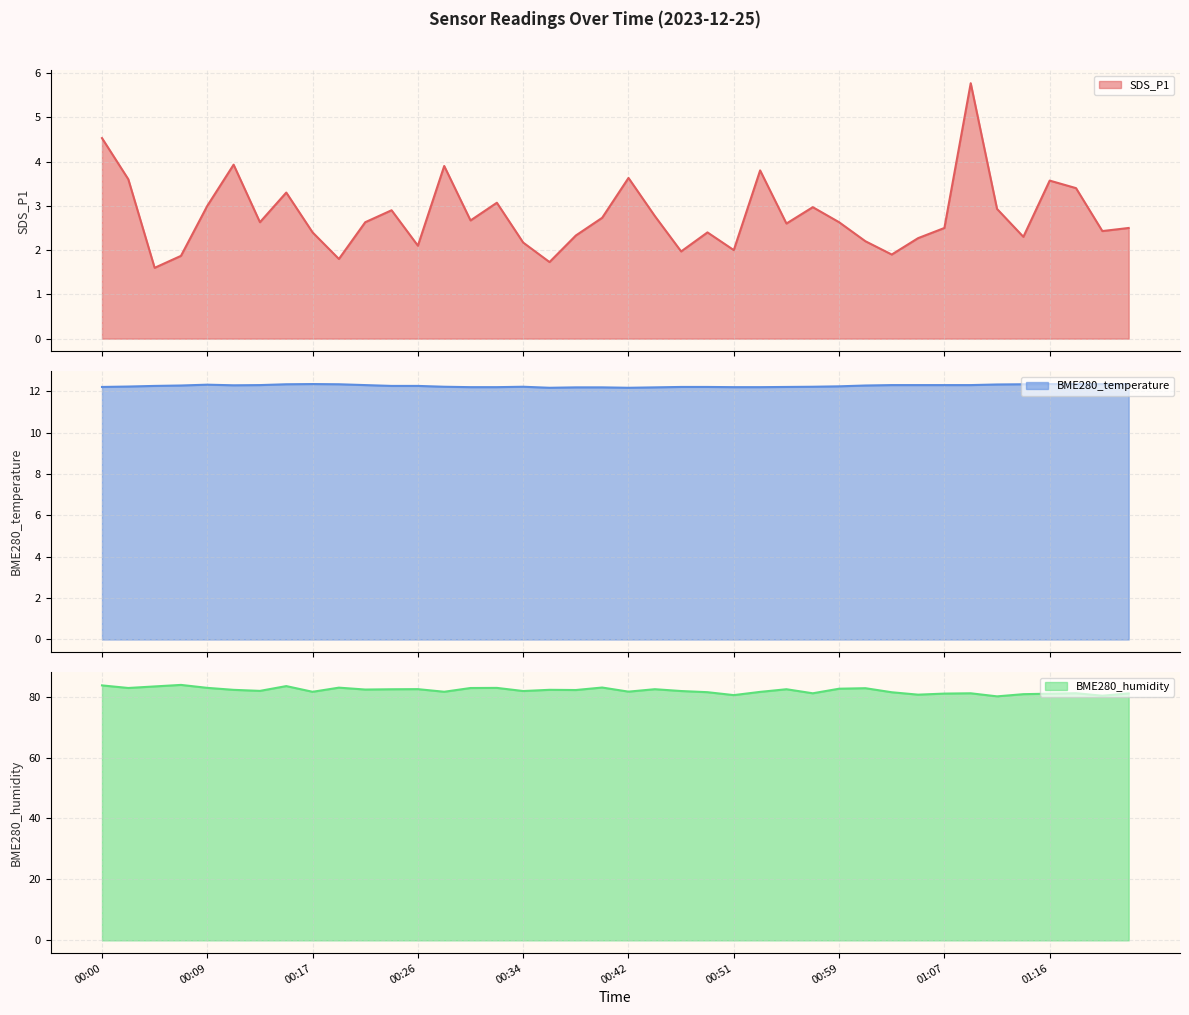

True or false: BME280_temperature and SDS_P1 intersect in this chart.

False